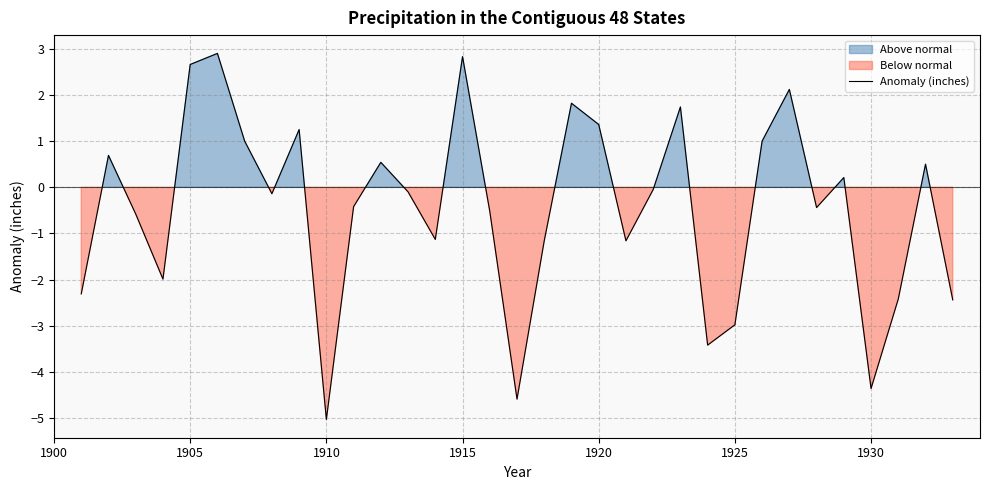

What is the minimum value for Anomaly (inches)?

-5.0